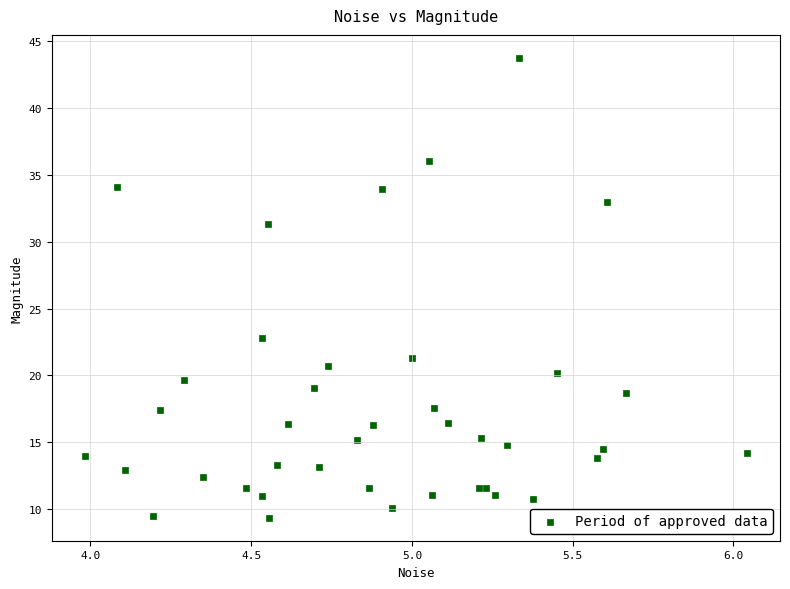

What Y value in the scatter plot is closest to 26?

22.8